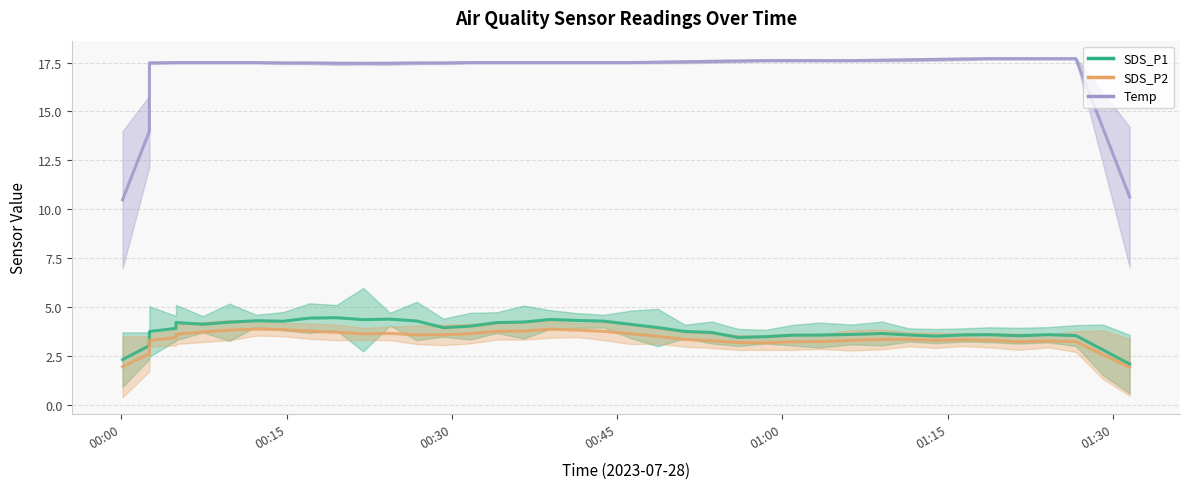

Reading left to right, transcribe all the data shown in this chart.

SDS_P1: 2.3	3.0	3.7	3.9	4.2	4.1	4.2	4.3	4.3	4.4	4.4	4.3	4.4	4.3	3.9	4.0	4.2	4.2	4.4	4.3	4.3	4.1	3.9	3.7	3.7	3.4	3.5	3.6	3.6	3.6	3.6	3.6	3.5	3.6	3.6	3.5	3.6	3.5	2.8	2.1
SDS_P2: 1.9	2.6	3.3	3.4	3.6	3.7	3.8	3.9	3.8	3.8	3.7	3.6	3.6	3.6	3.6	3.6	3.8	3.8	3.9	3.8	3.7	3.6	3.5	3.3	3.3	3.2	3.2	3.2	3.2	3.3	3.3	3.3	3.3	3.3	3.3	3.2	3.3	3.2	2.6	1.9
Temp: 10.5	14.0	17.5	17.5	17.5	17.5	17.5	17.5	17.5	17.5	17.5	17.5	17.5	17.5	17.5	17.5	17.5	17.5	17.5	17.5	17.5	17.5	17.5	17.5	17.6	17.6	17.6	17.6	17.6	17.6	17.6	17.6	17.7	17.7	17.7	17.7	17.7	17.7	14.2	10.6